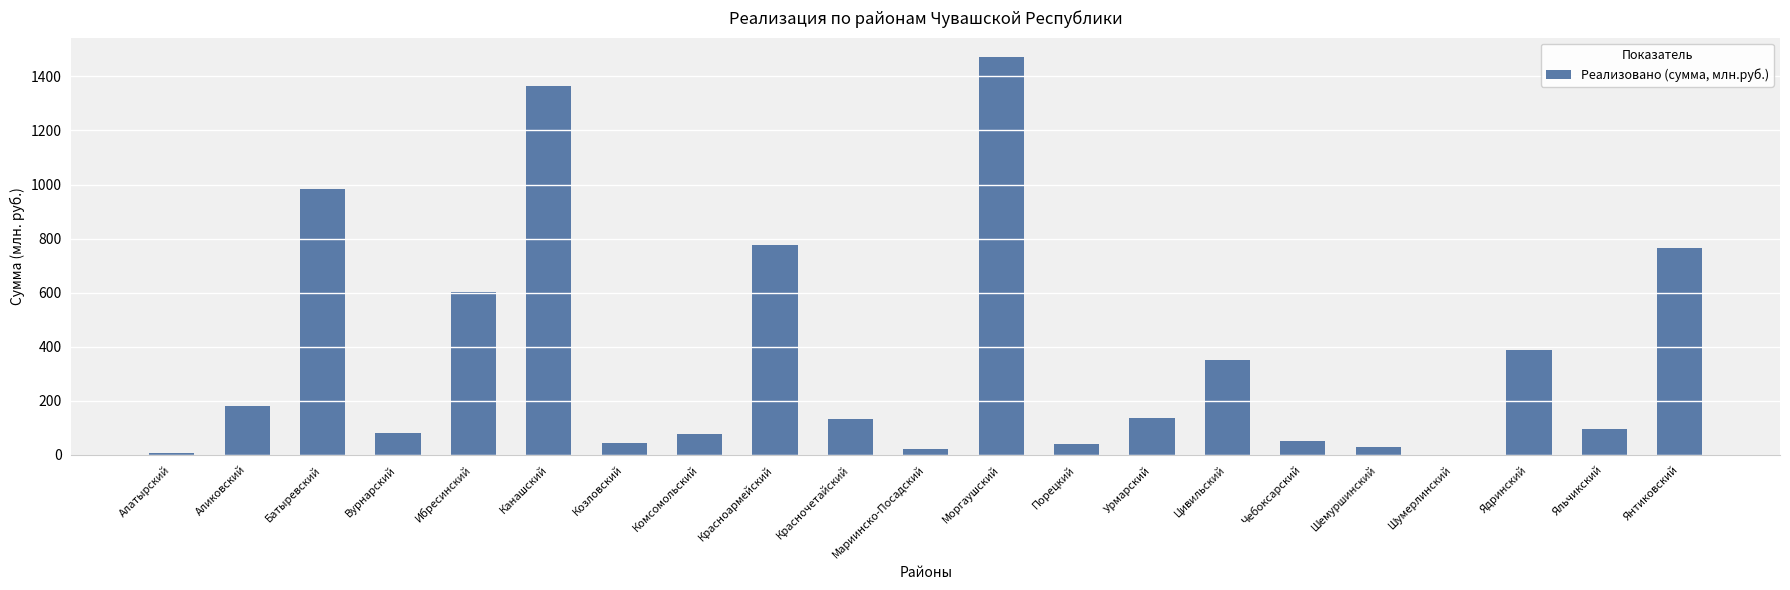

Where does the data first go above 130?

Аликовский